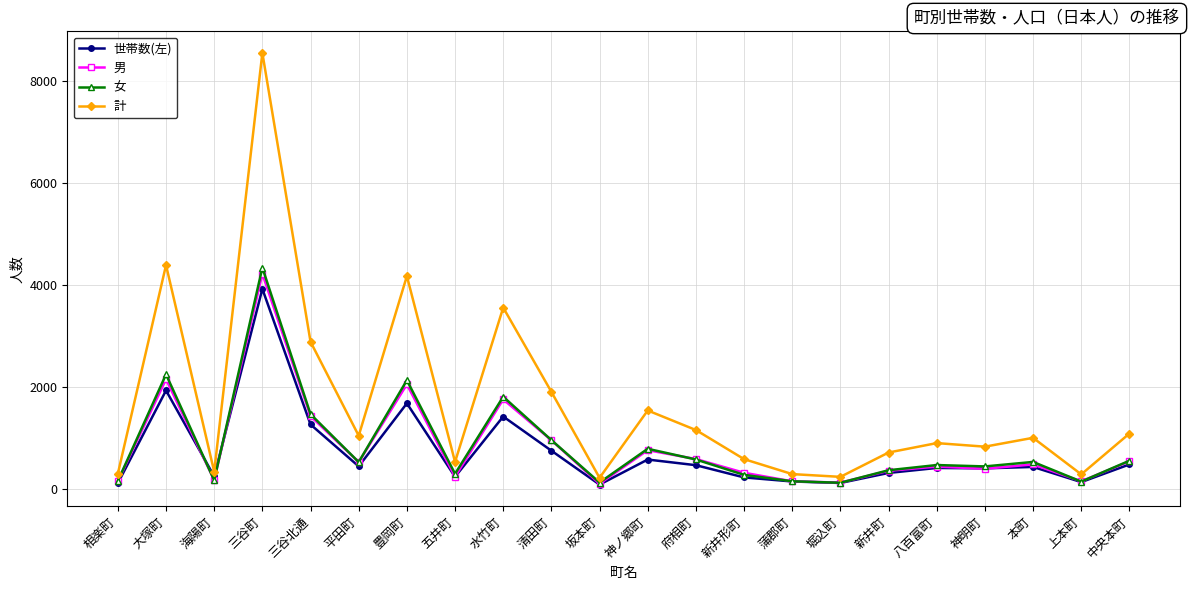

Between 大塚町 and 本町, which series saw the biggest shift?

計